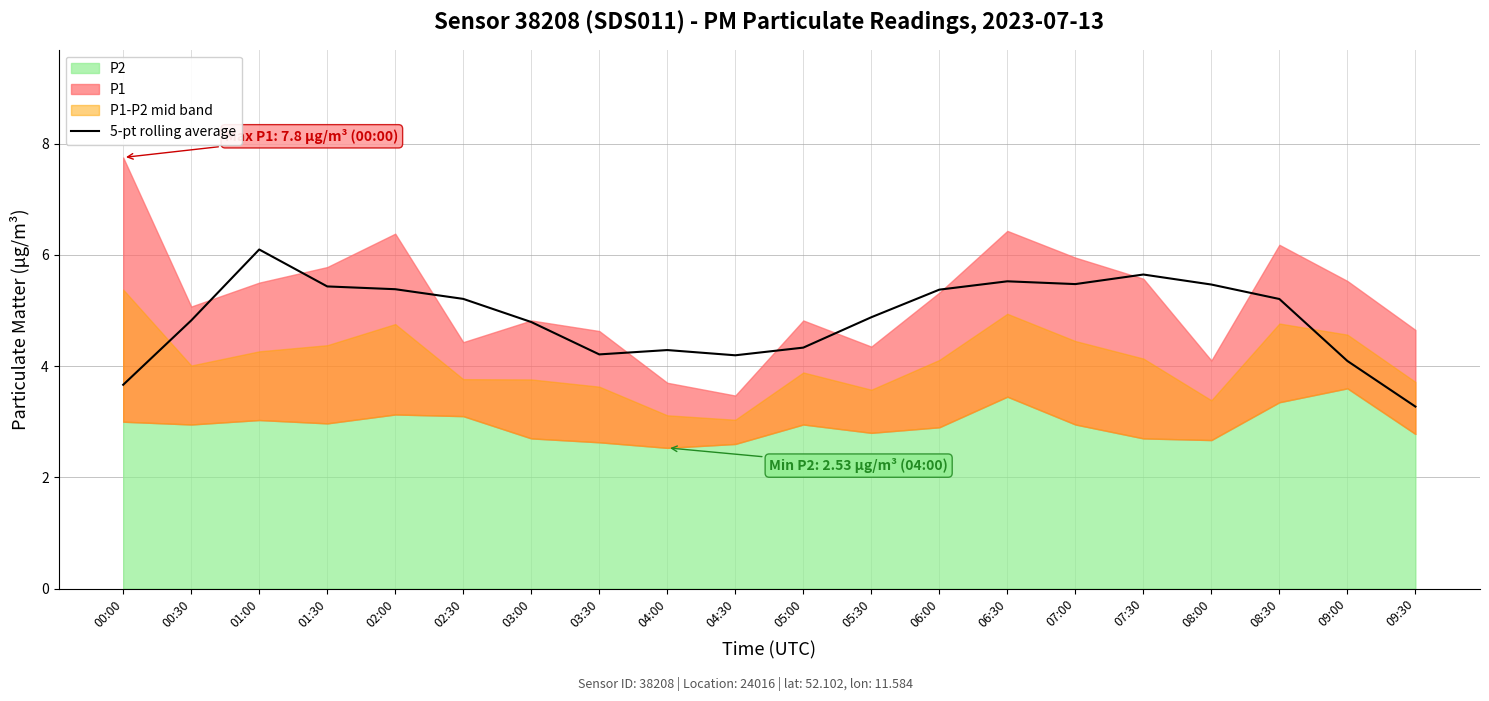

Reading left to right, what are all the values shown in this chart?

00:00=3.7	00:30=4.8	01:00=6.1	01:30=5.4	02:00=5.4	02:30=5.2	03:00=4.8	03:30=4.2	04:00=4.3	04:30=4.2	05:00=4.3	05:30=4.9	06:00=5.4	06:30=5.5	07:00=5.5	07:30=5.6	08:00=5.5	08:30=5.2	09:00=4.1	09:30=3.3